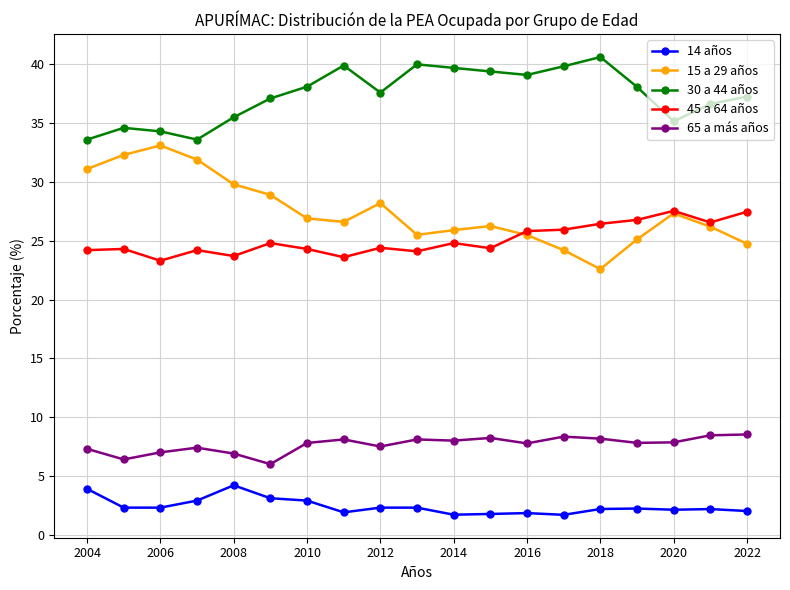

Which series has the largest range (max minus min)?

15 a 29 años